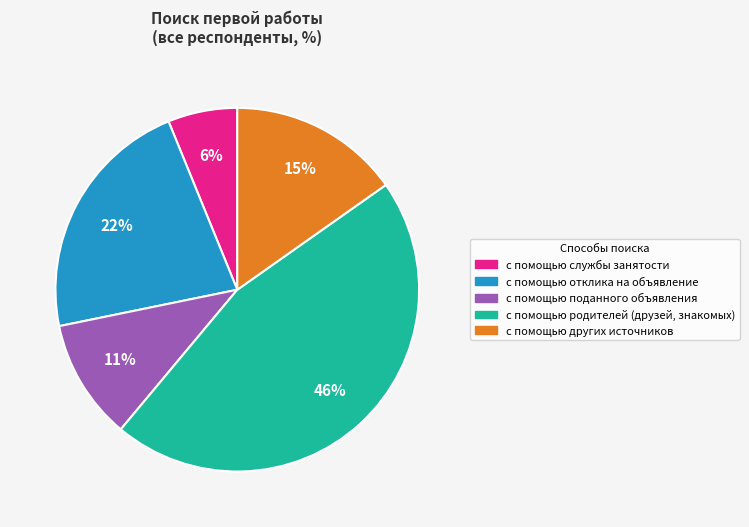

To the nearest percent, what is the difference between the с помощью отклика на объявление and с помощью родителей (друзей, знакомых) slice percentages?

24%